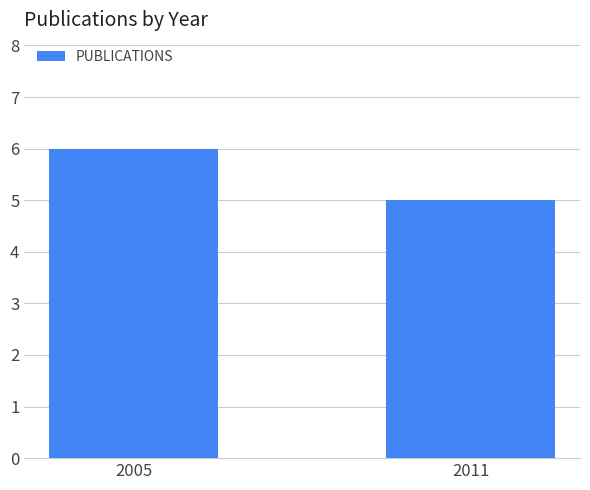

List the labels in order of value, largest first.

2005, 2011